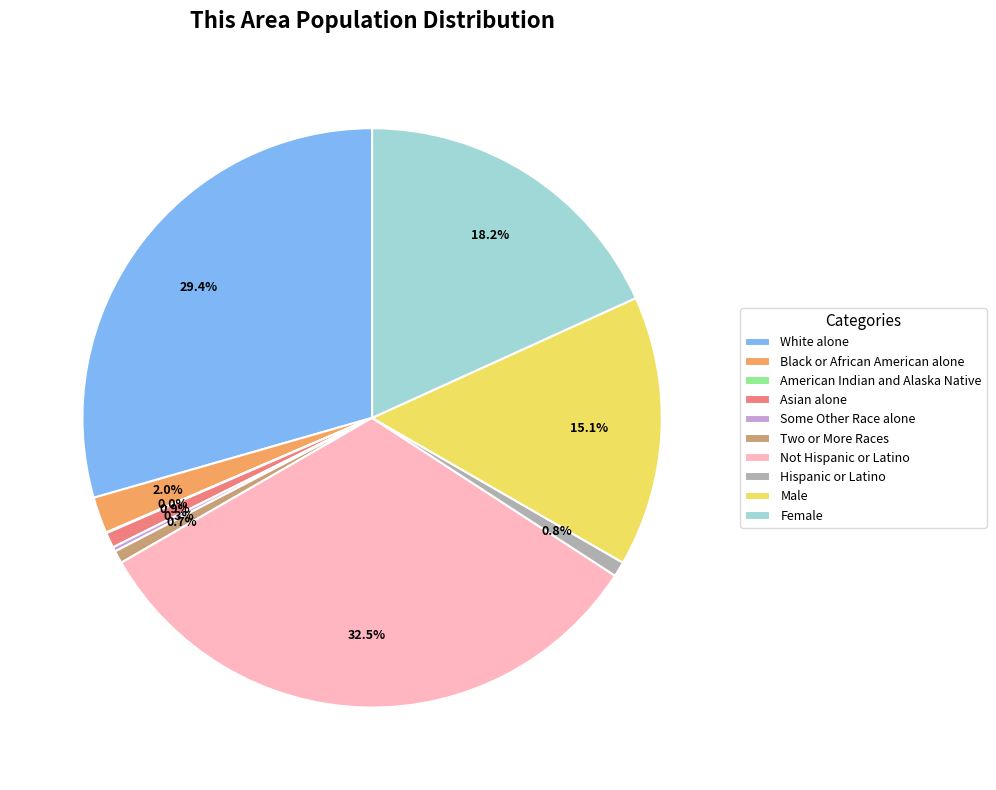

What percentage do Not Hispanic or Latino and Male together represent?

47.6%